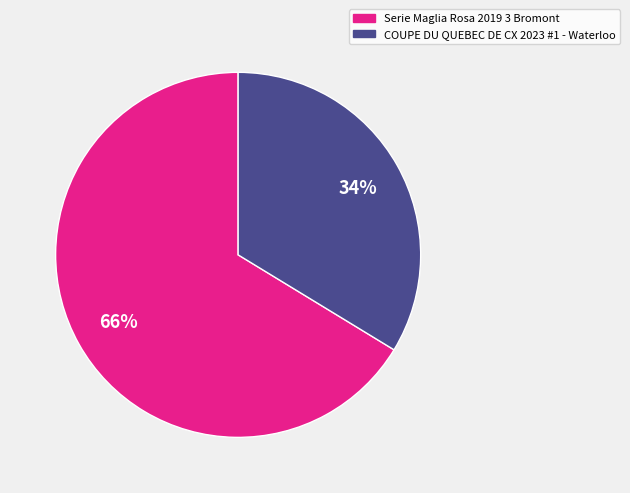

Is it true that Serie Maglia Rosa 2019 3 Bromont is 77% of the pie?

False